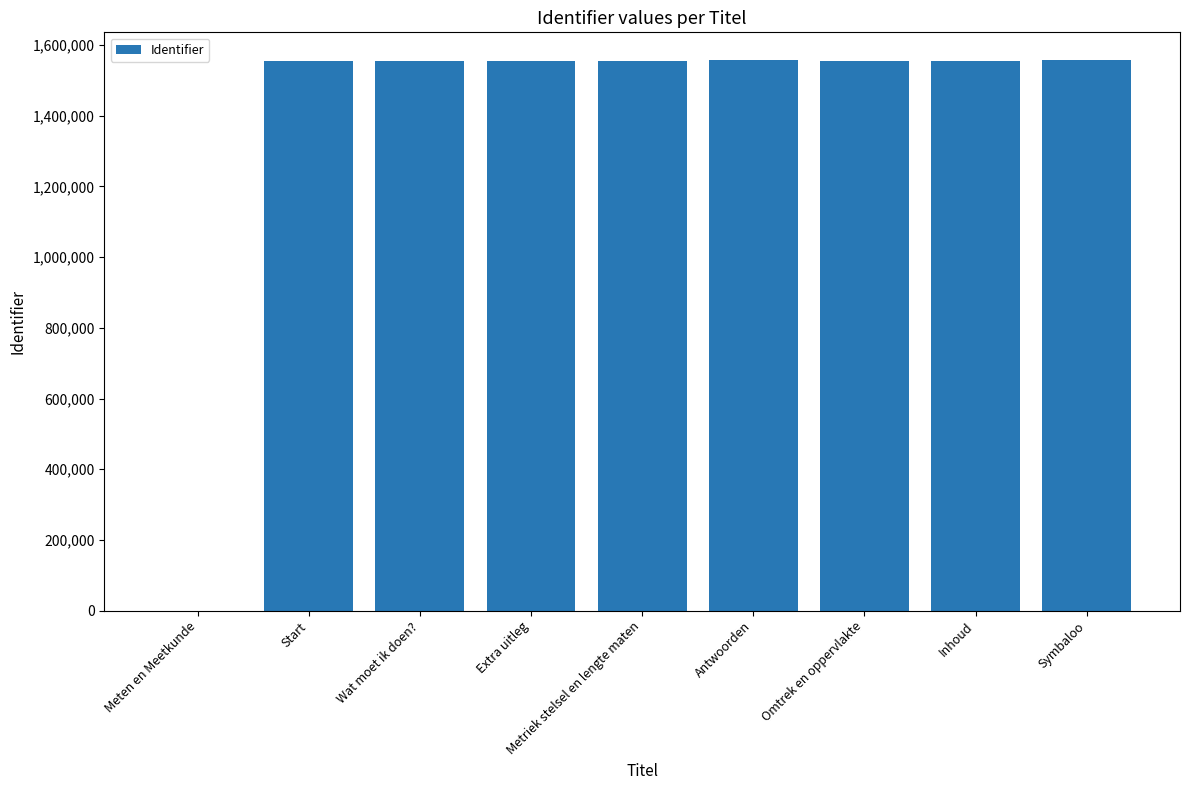

The chart shows a value of 2086276 at Inhoud. True or false?

False